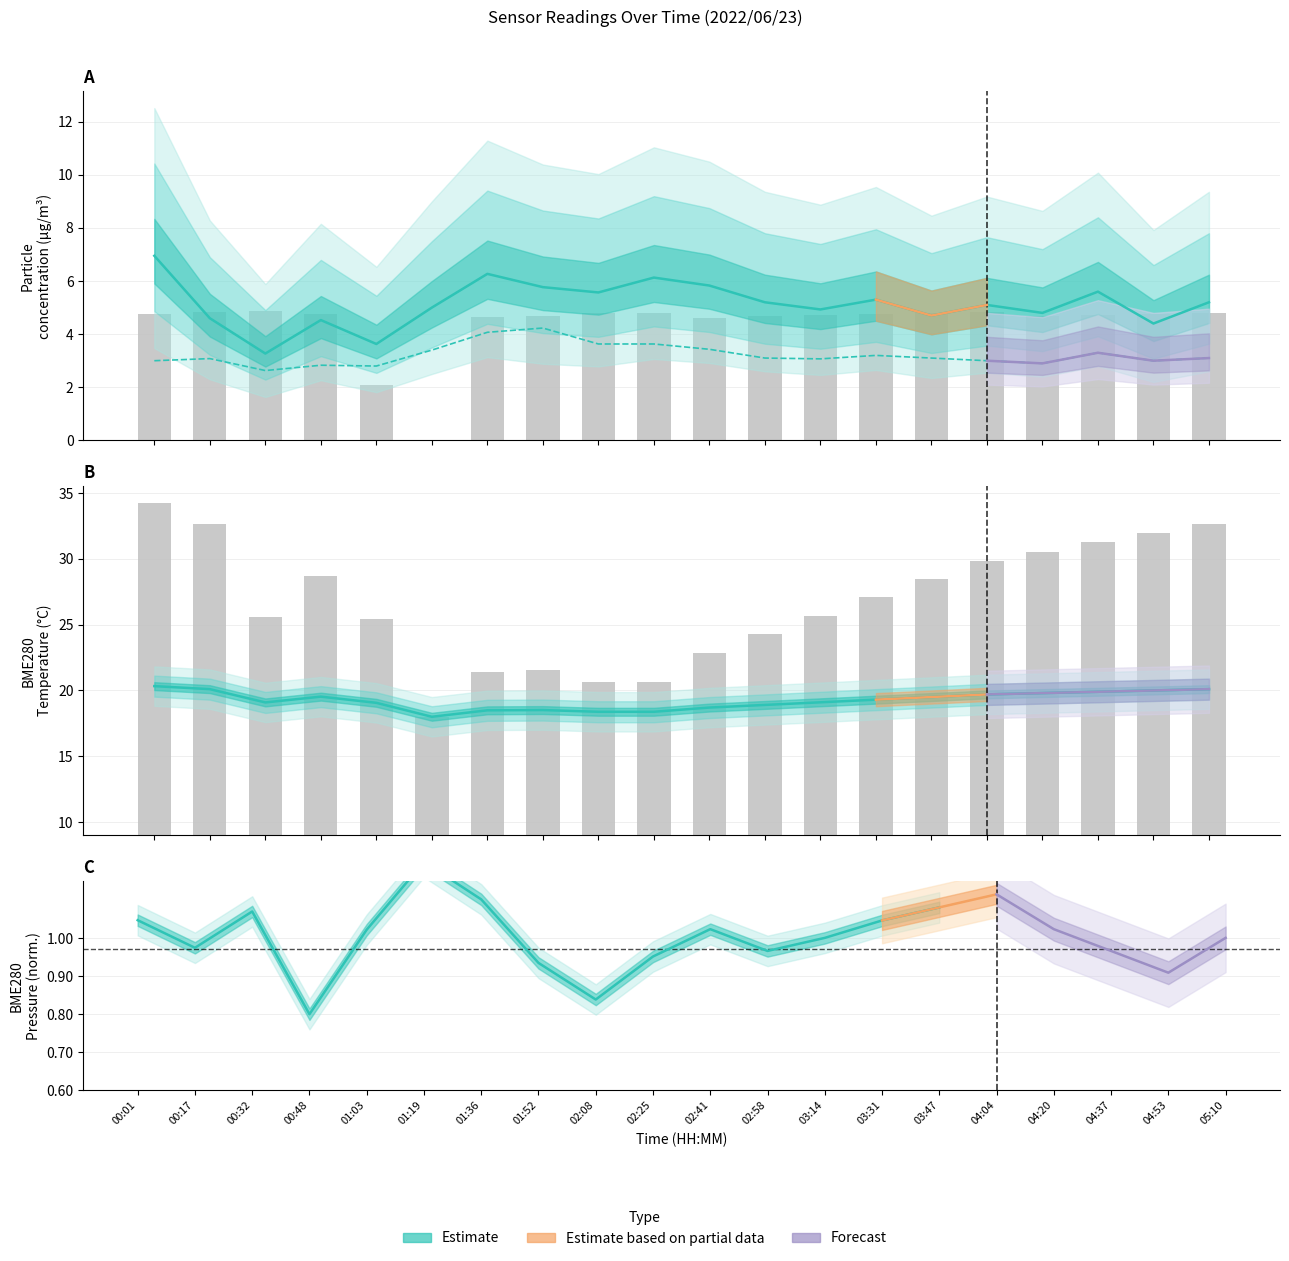

What is the label of the 14th bar from the left?

03:31